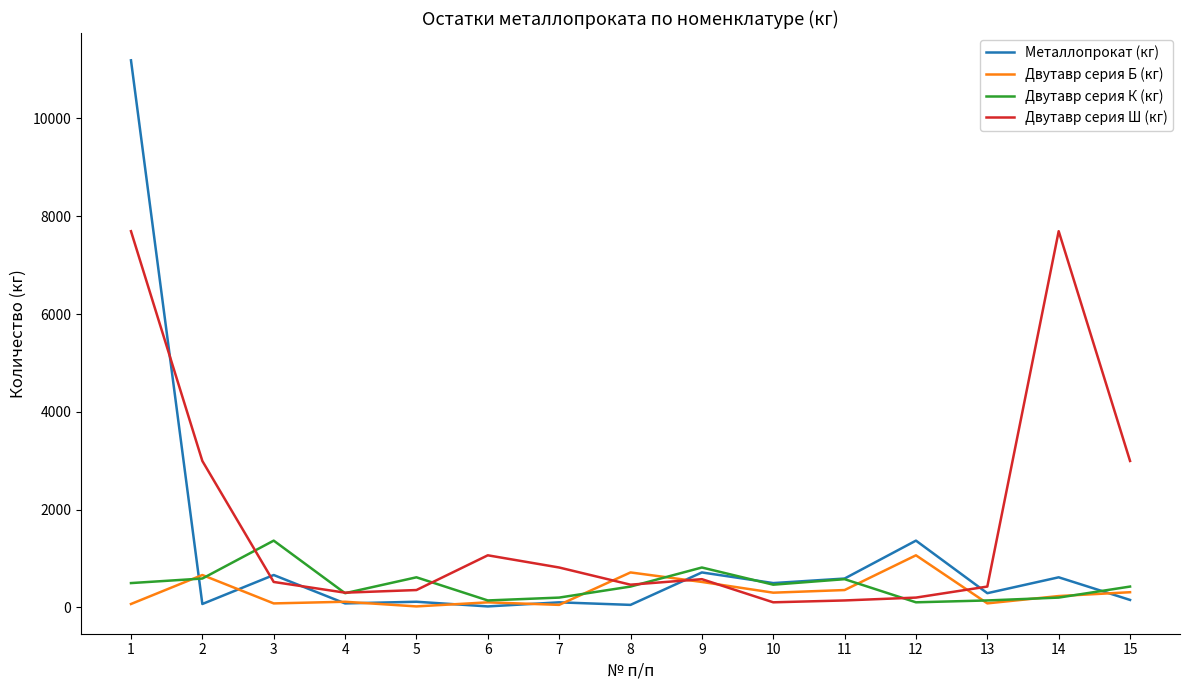

Which series has the largest total across all categories?

Двутавр серия Ш (кг)